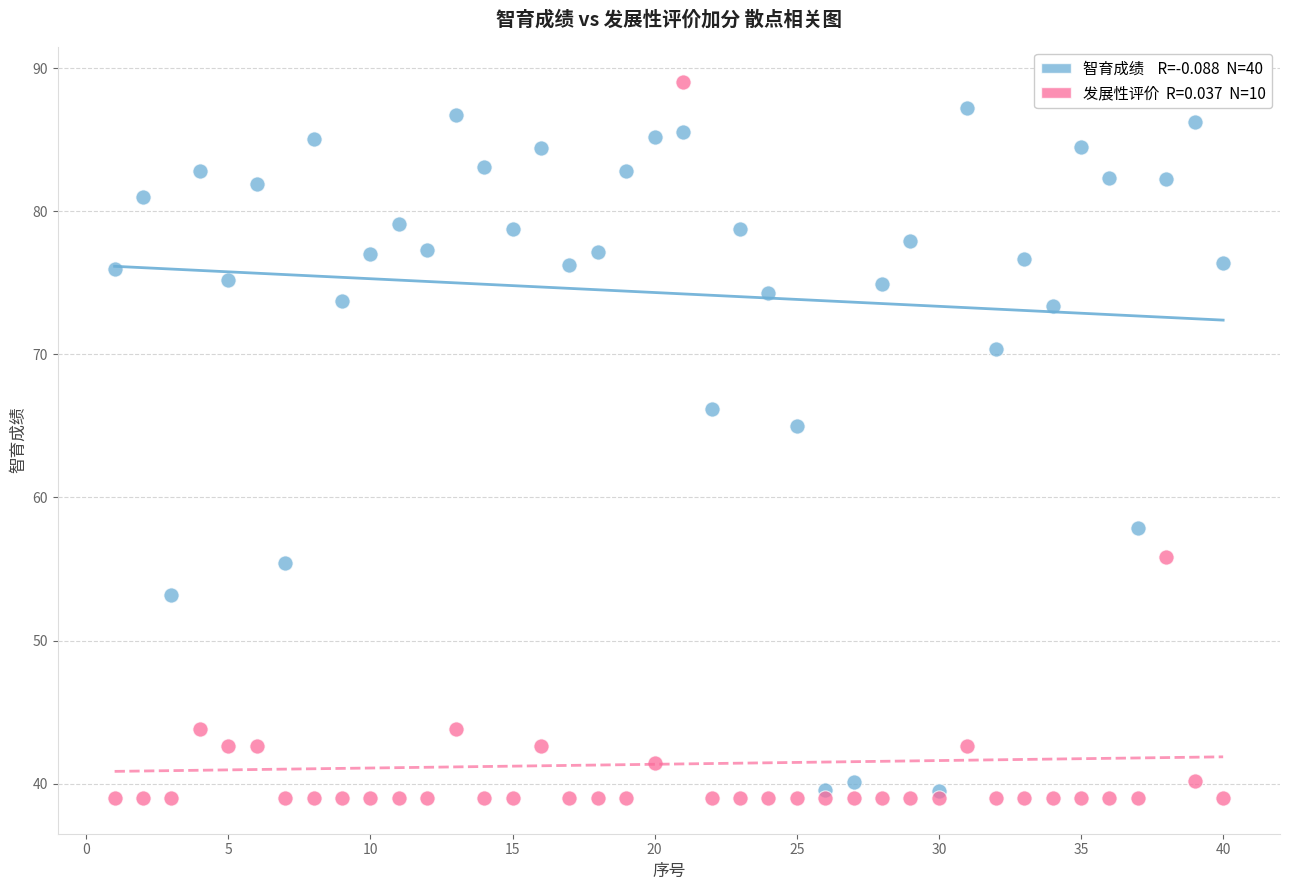

Across all series, what Y value is closest to 64?

65.0